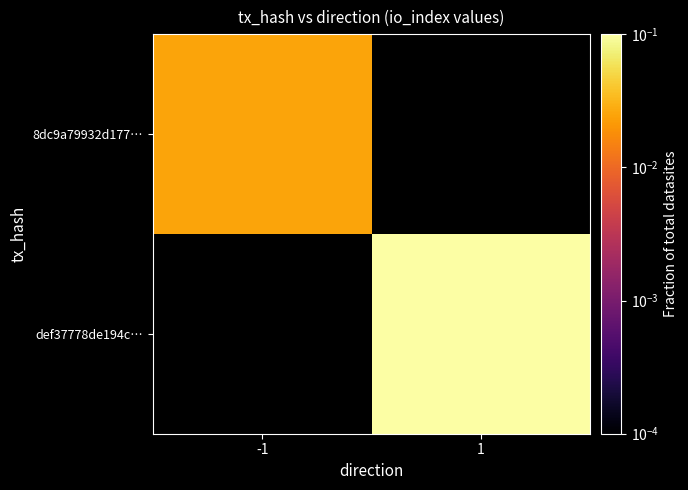

Which series has the widest spread of values?

8dc9a79932d177…